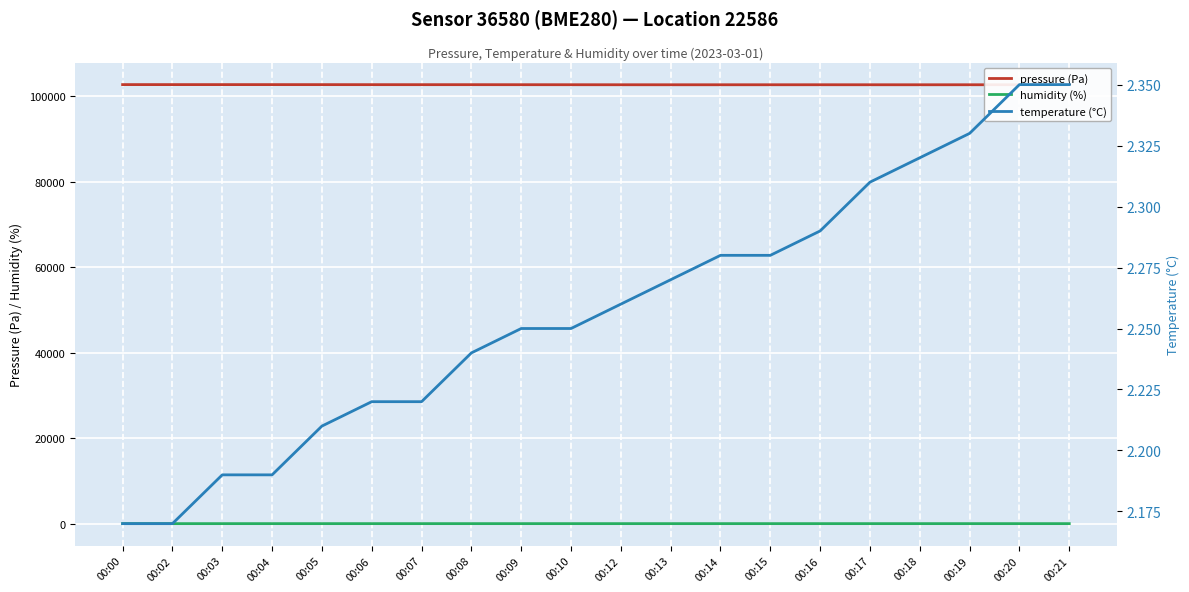

What is the lowest value of the humidity (%) series?

78.4